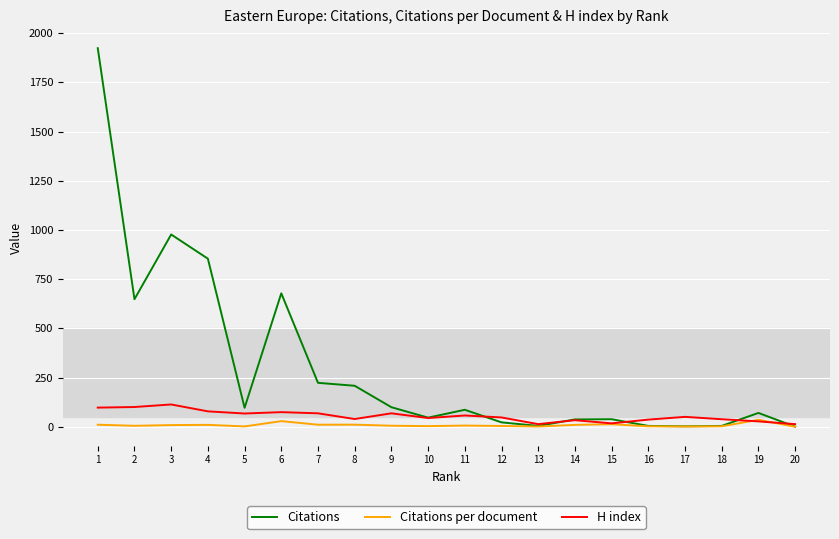

Read the Citations value at 2.

648.0